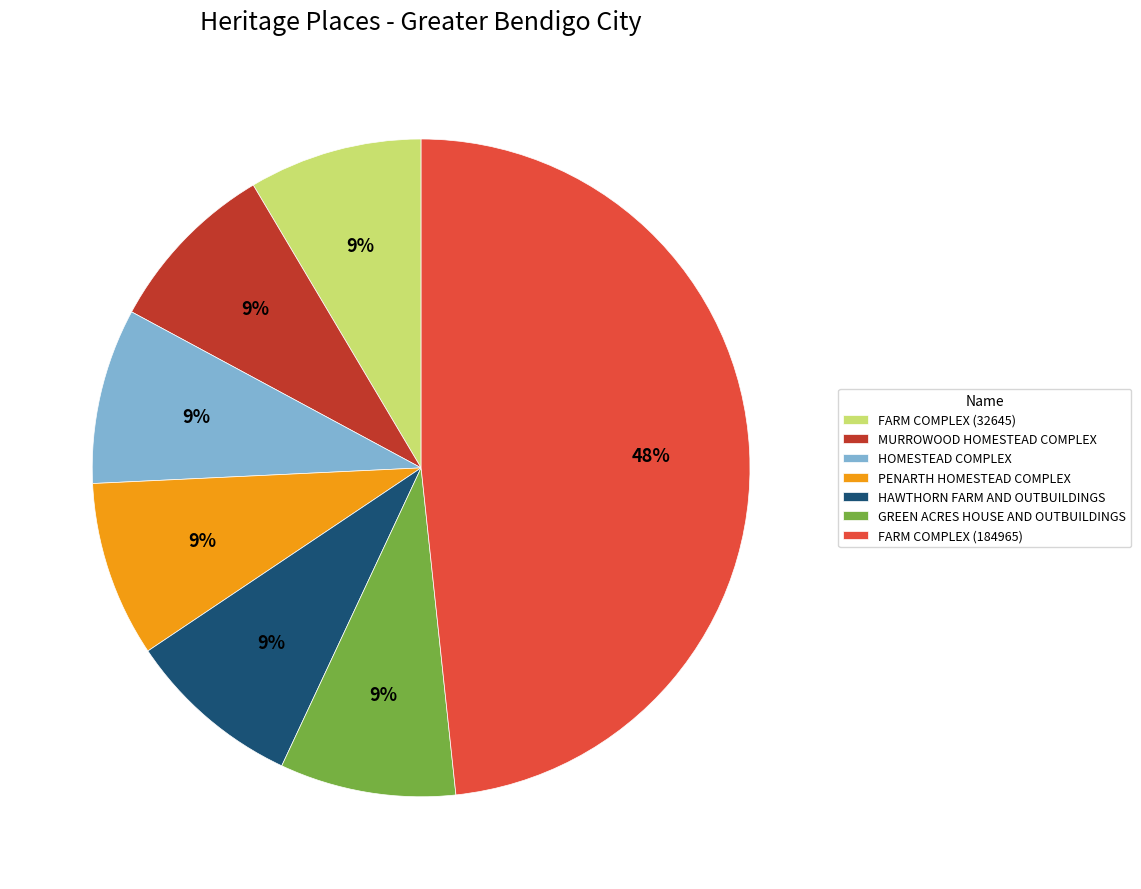

To the nearest percent, what percentage of the pie is GREEN ACRES HOUSE AND OUTBUILDINGS?

9%